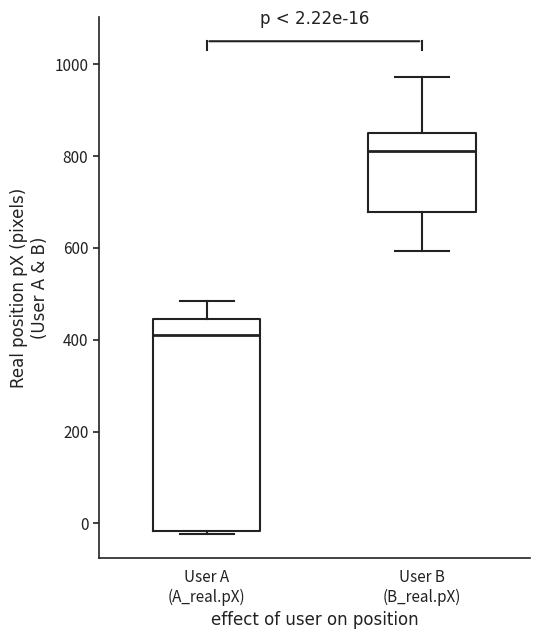

Comparing the boxes themselves (not the whiskers), which one is the tallest?

User A (A_real.pX)